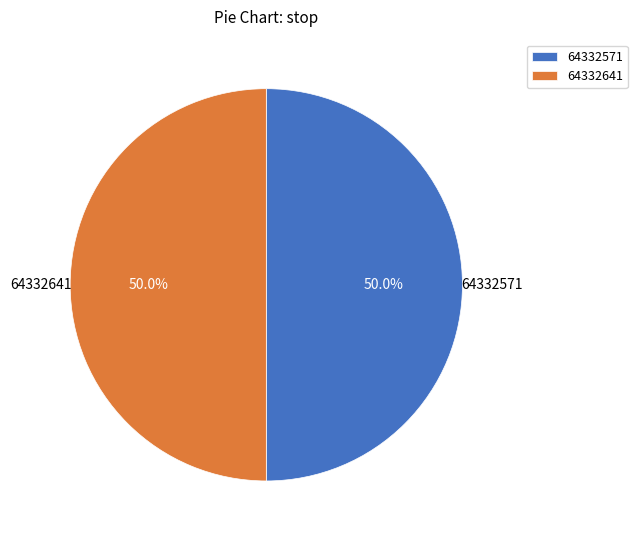

The 64332641 slice represents 61% of the pie. True or false?

False